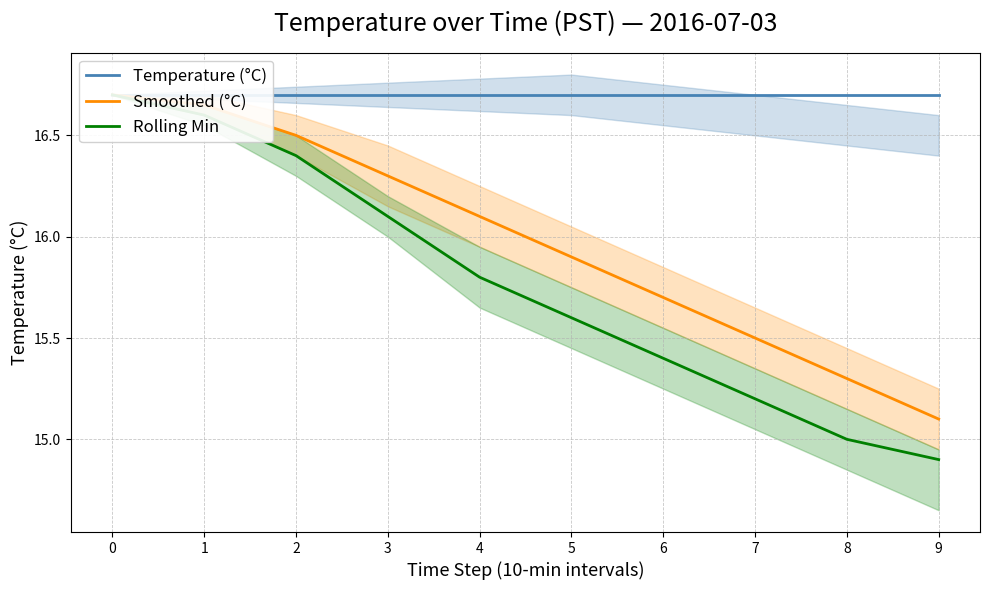

What are all the series names shown in the legend?

Temperature (°C), Smoothed (°C), Rolling Min